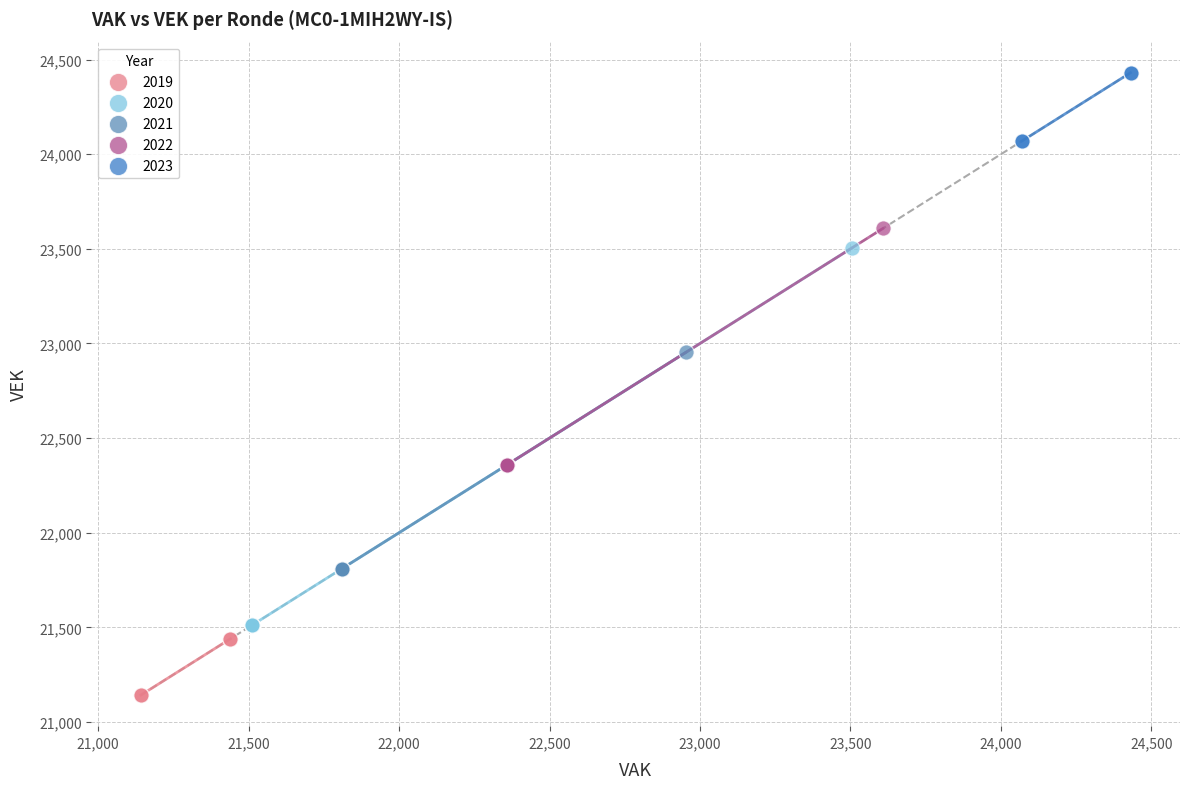

Which series reaches the maximum Y coordinate?

2023